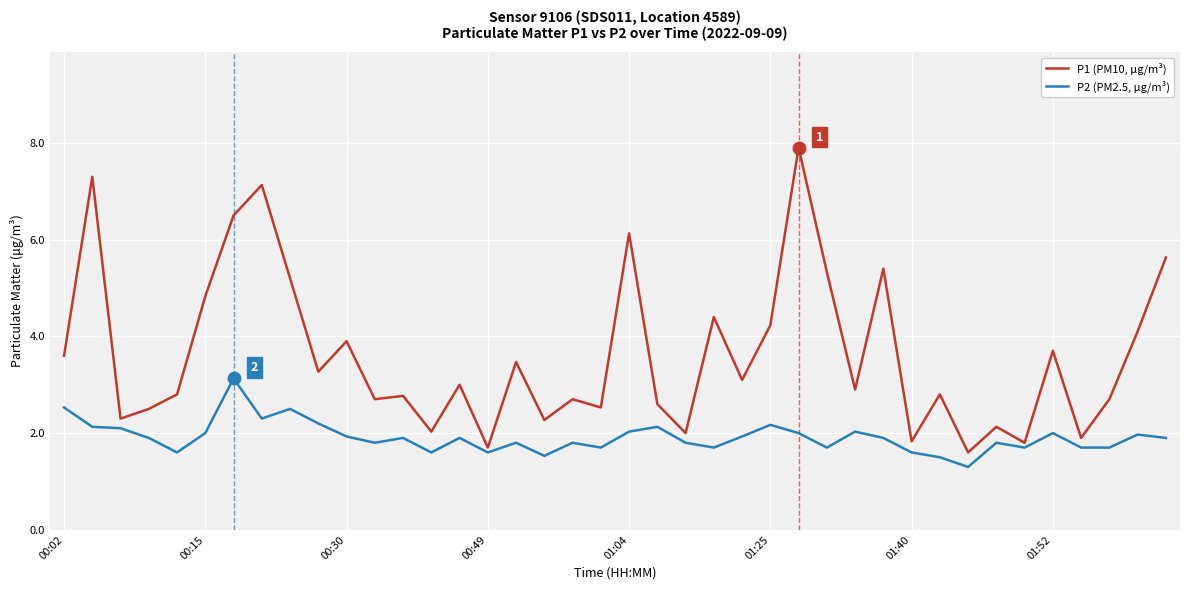

Which series has the largest total across all categories?

P1 (PM10, µg/m³)